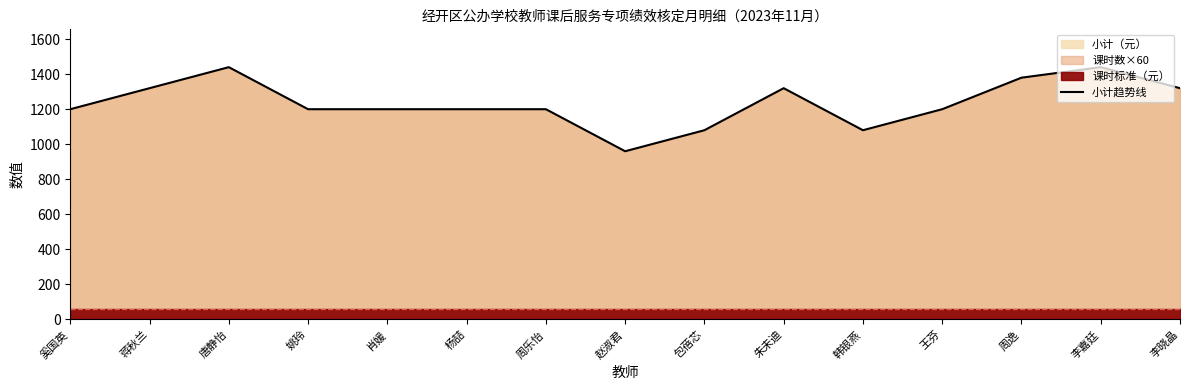

Count the values in the range 1200 to 1320.

9